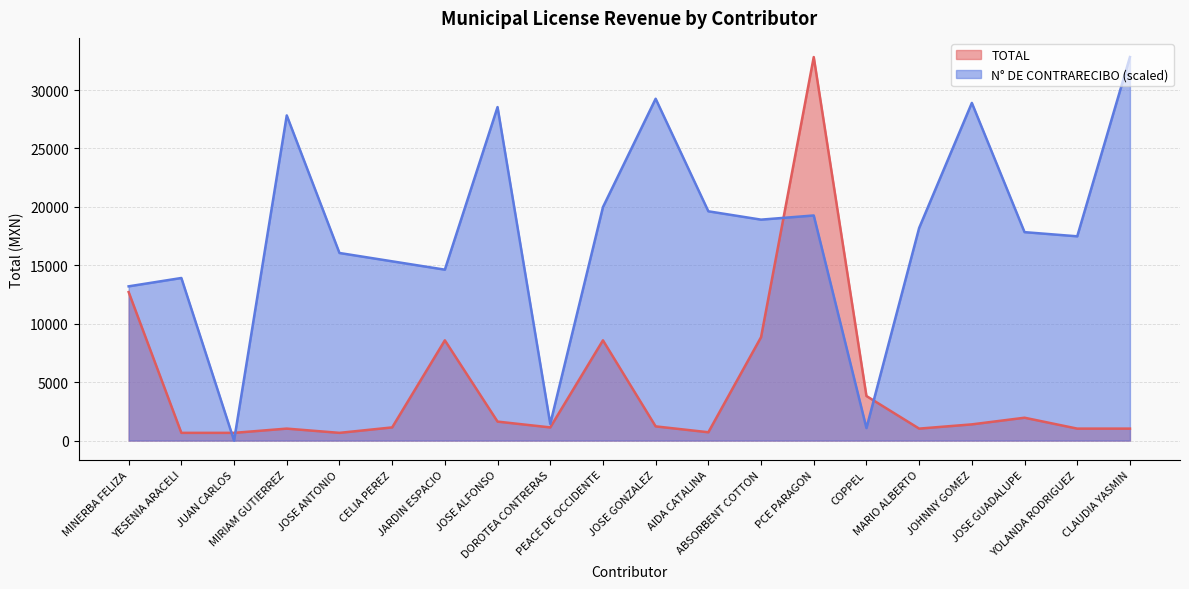

What is the total value across all series at YESENIA ARACELI?

14573.2